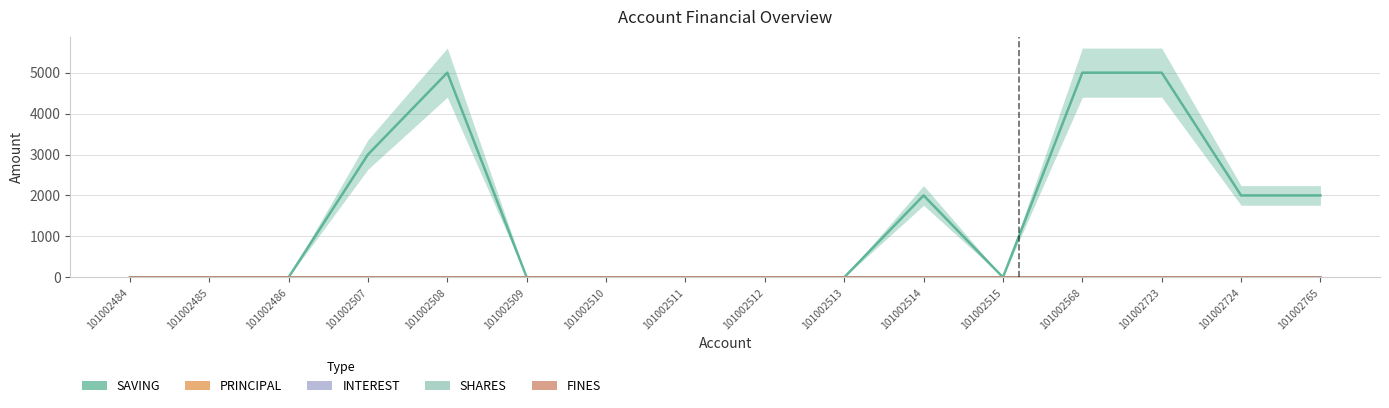

Does the chart display data point markers on the line(s)?

No